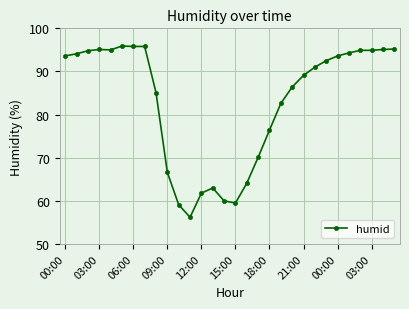

What is the average value?

83.1